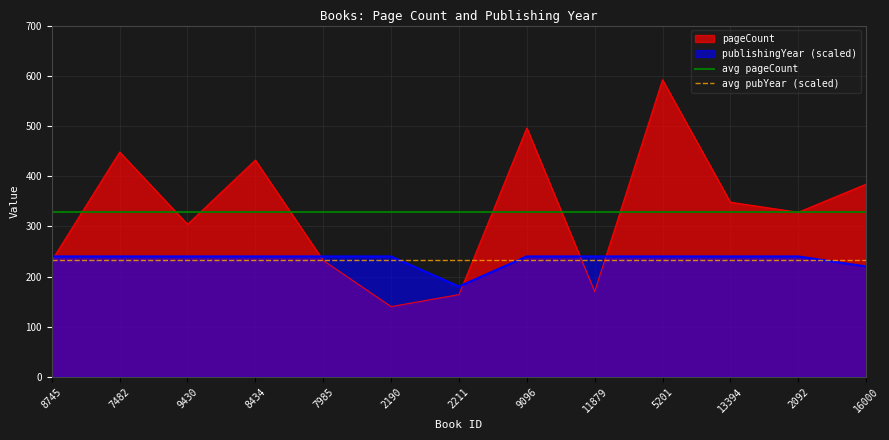

What is the minimum value for pageCount?

140